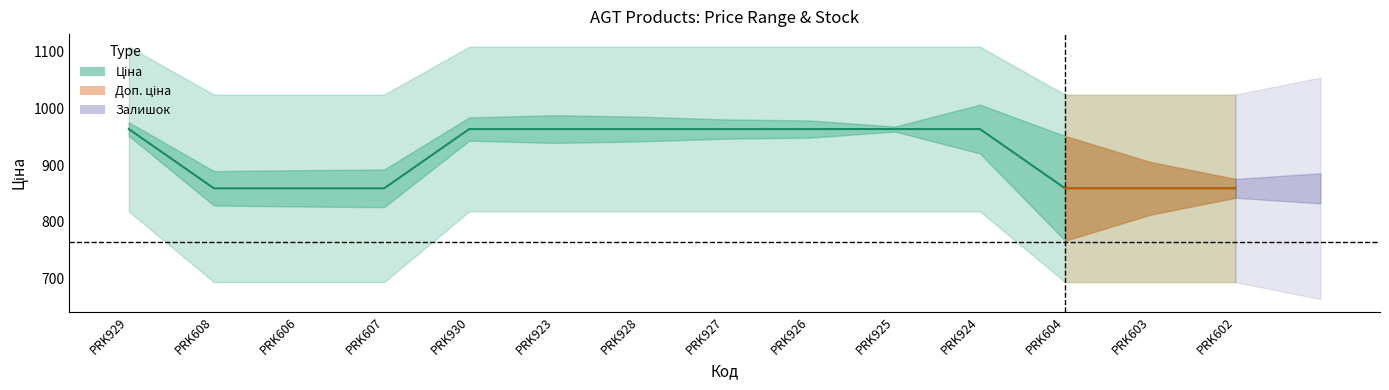

At which label is the value closest to 911?

PRK608